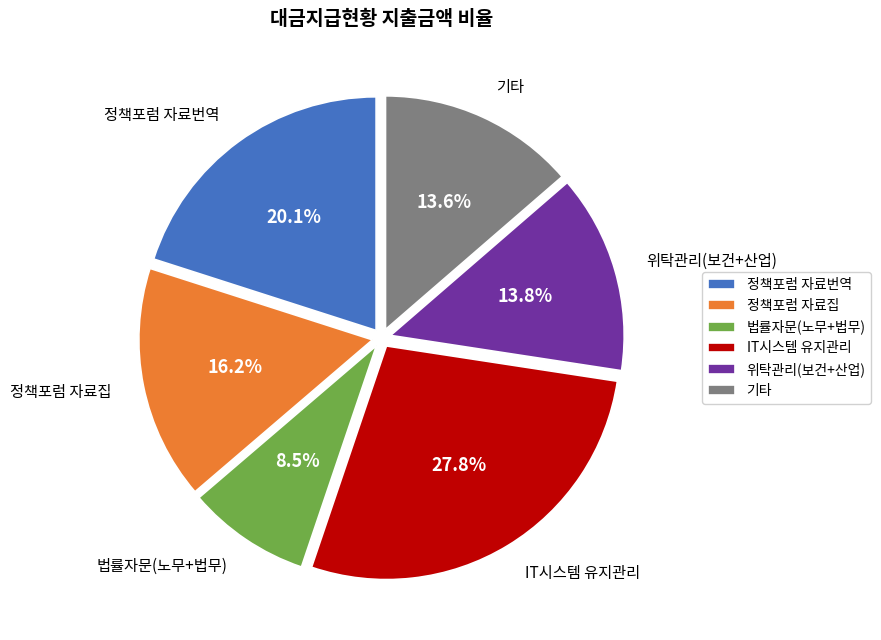

What is the ratio of the value at 법률자문(노무+법무) to the value at 기타?

0.6